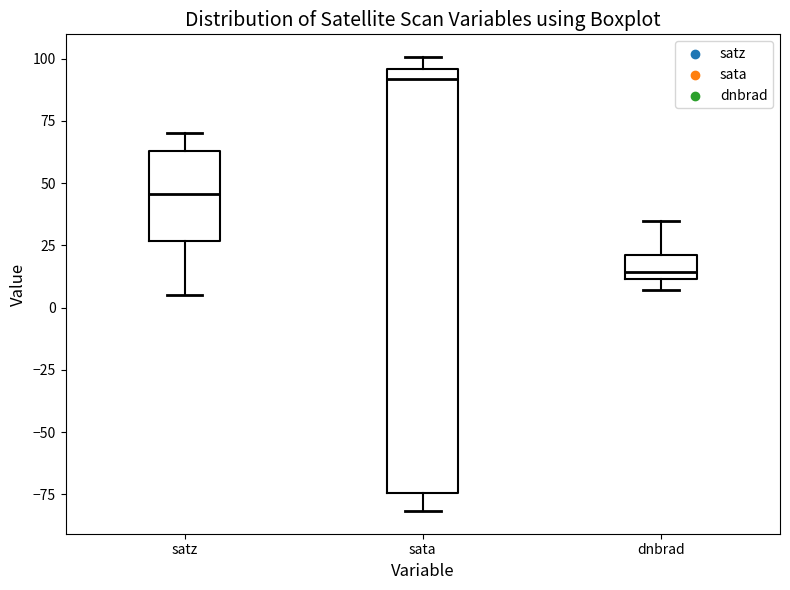

Reading left to right, transcribe this box plot: for each box, give where its median line is, the range the box spans, and where its two whiskers end, as read against the y-axis. The values are not printed on the chart, so give them approximately, as read against the axis.

satz: median 45, box 25 to 65, whiskers 5 to 70
sata: median 90, box -75 to 95, whiskers -80 to 100
dnbrad: median 15, box 10 to 20, whiskers 5 to 35